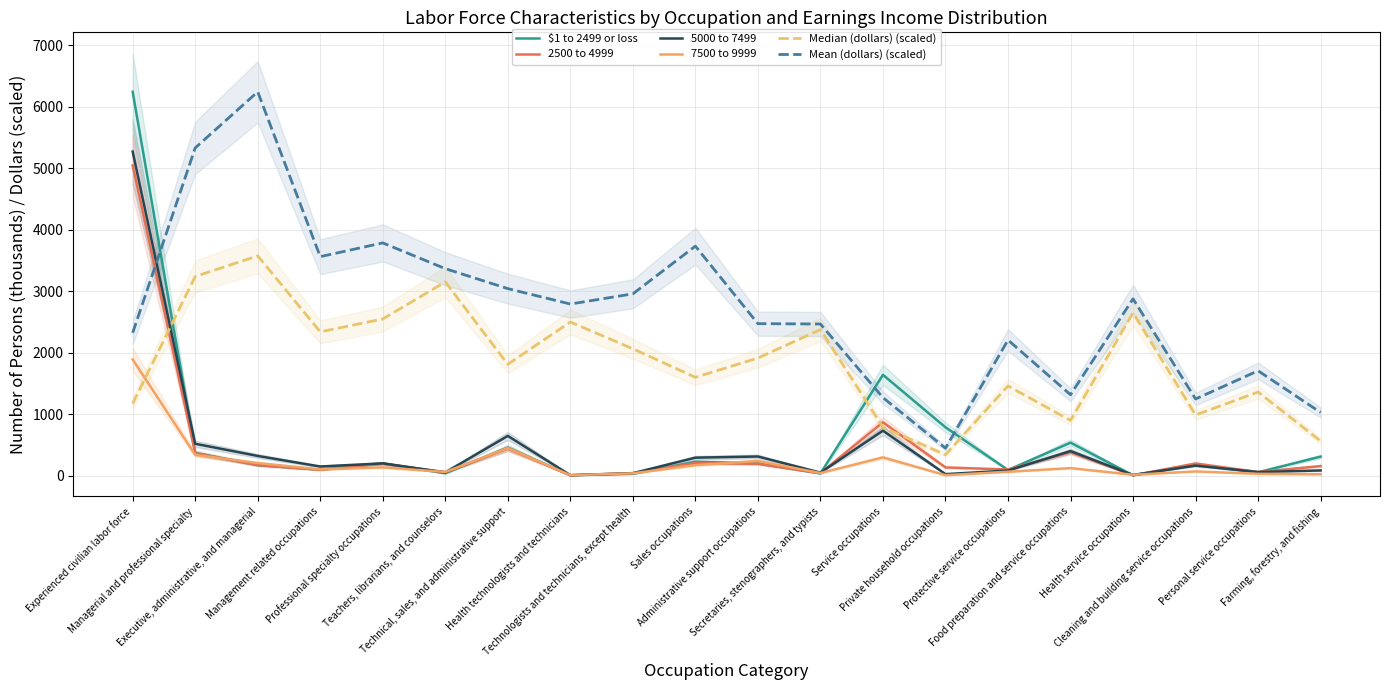

Rank the series by their maximum value, from lowest to highest.

7500 to 9999, Median (dollars) (scaled), 2500 to 4999, 5000 to 7499, $1 to 2499 or loss, Mean (dollars) (scaled)